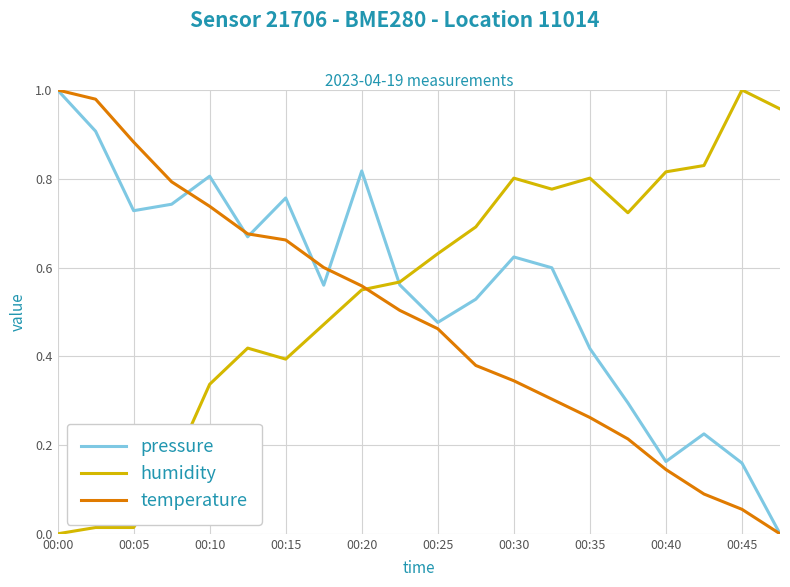

What are all the series names shown in the legend?

pressure, humidity, temperature